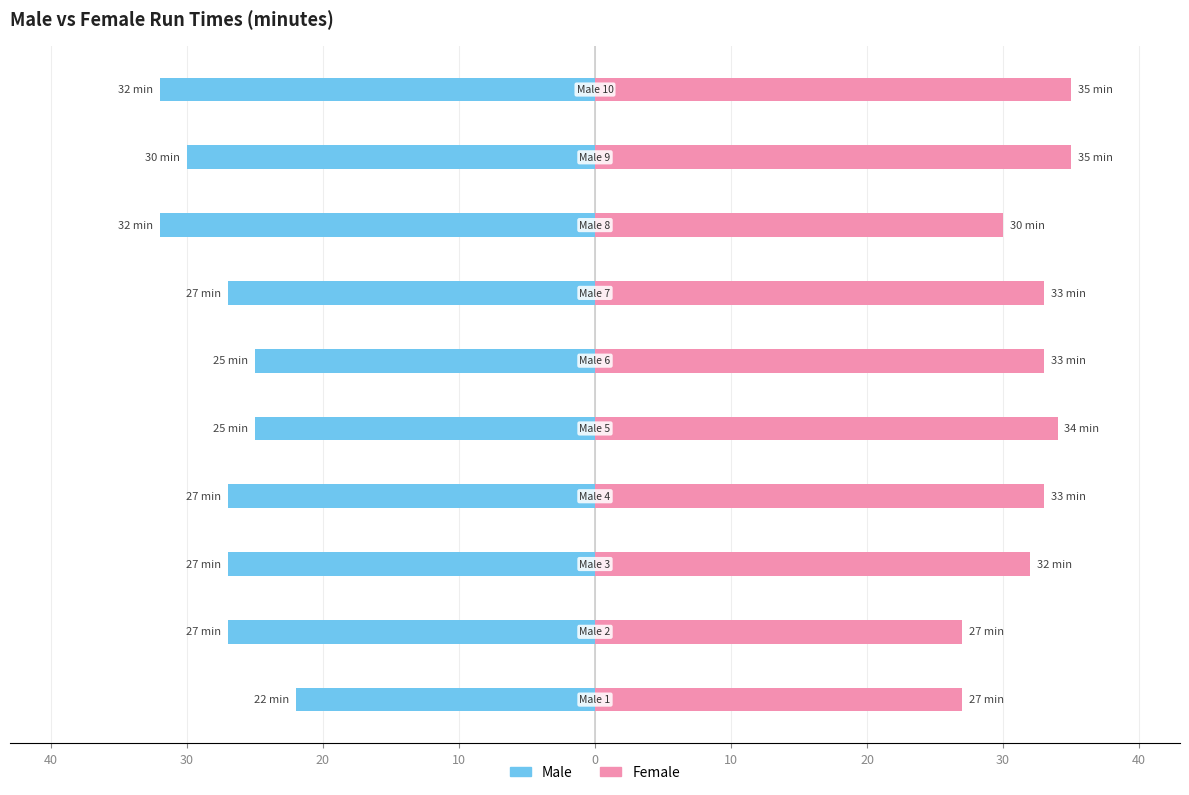

Is the value of Female at 20 greater than the value of Male at 10?

Yes